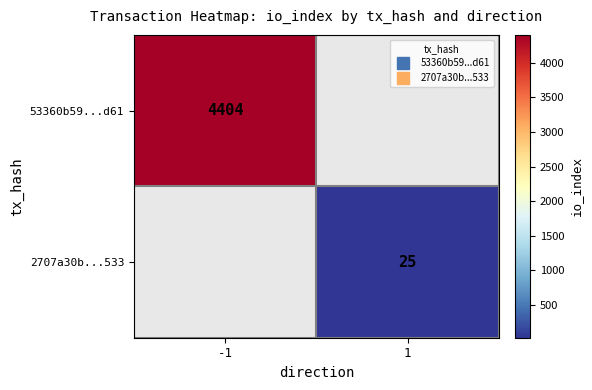

Count the number of categories in the chart.

2